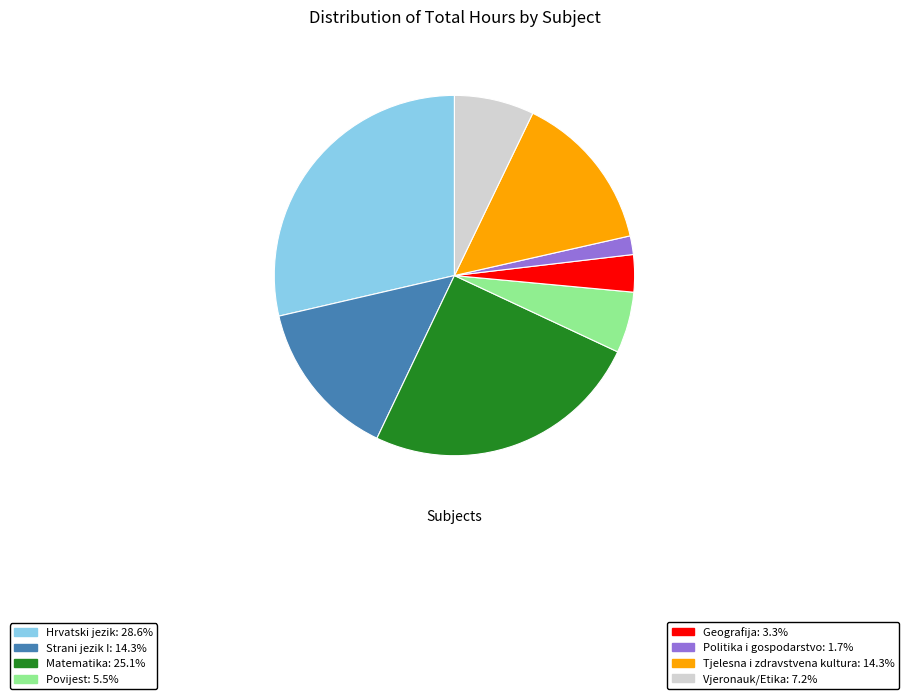

What is the ratio of the value at Hrvatski jezik: 28.6% to the value at Vjeronauk/Etika: 7.2%?

4.0